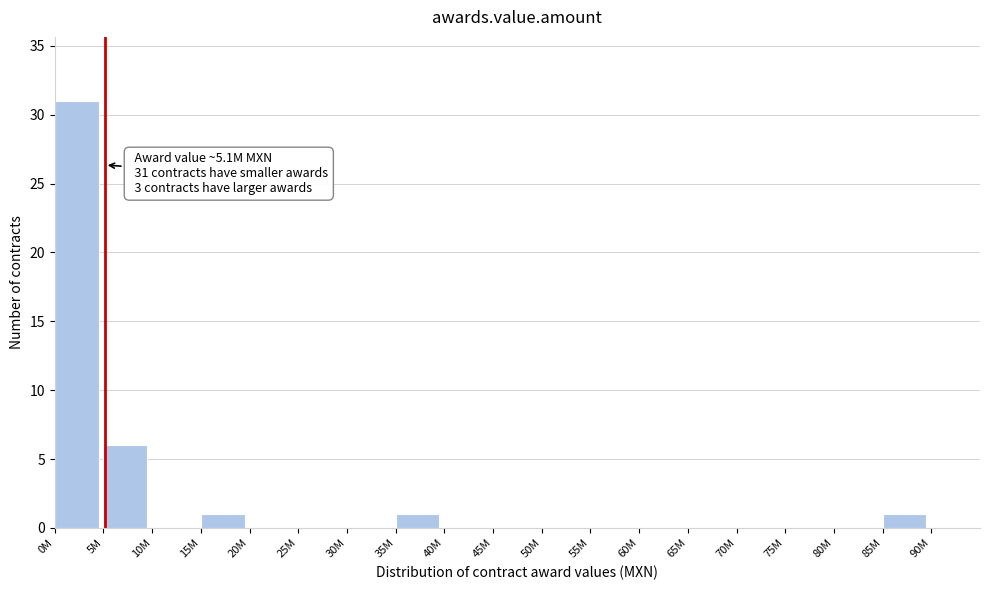

Reading right to left, transcribe all the data shown in this chart.

90M=0	85M=1	80M=0	75M=0	70M=0	65M=0	60M=0	55M=0	50M=0	45M=0	40M=0	35M=1	30M=0	25M=0	20M=0	15M=1	10M=0	5M=6	0M=31